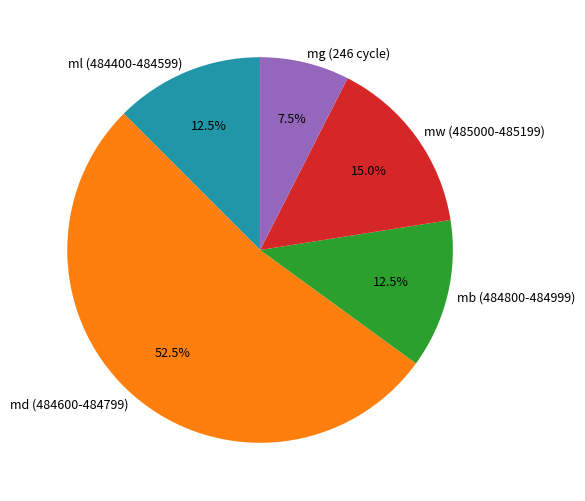

Which slice is the smallest?

mg (246 cycle)